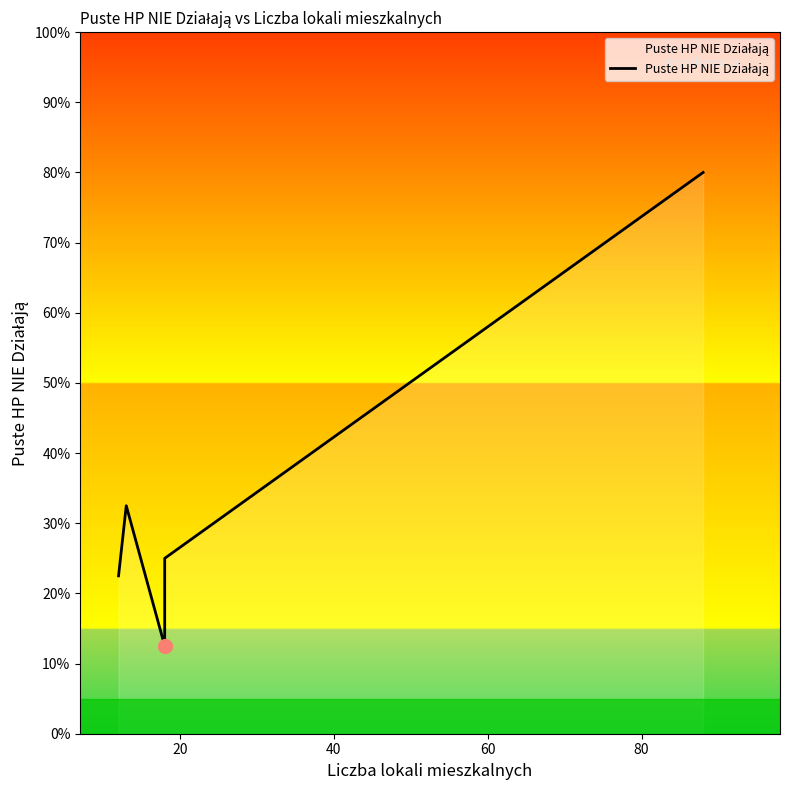

How many points are higher than both their immediate neighbors (excluding endpoints)?

1